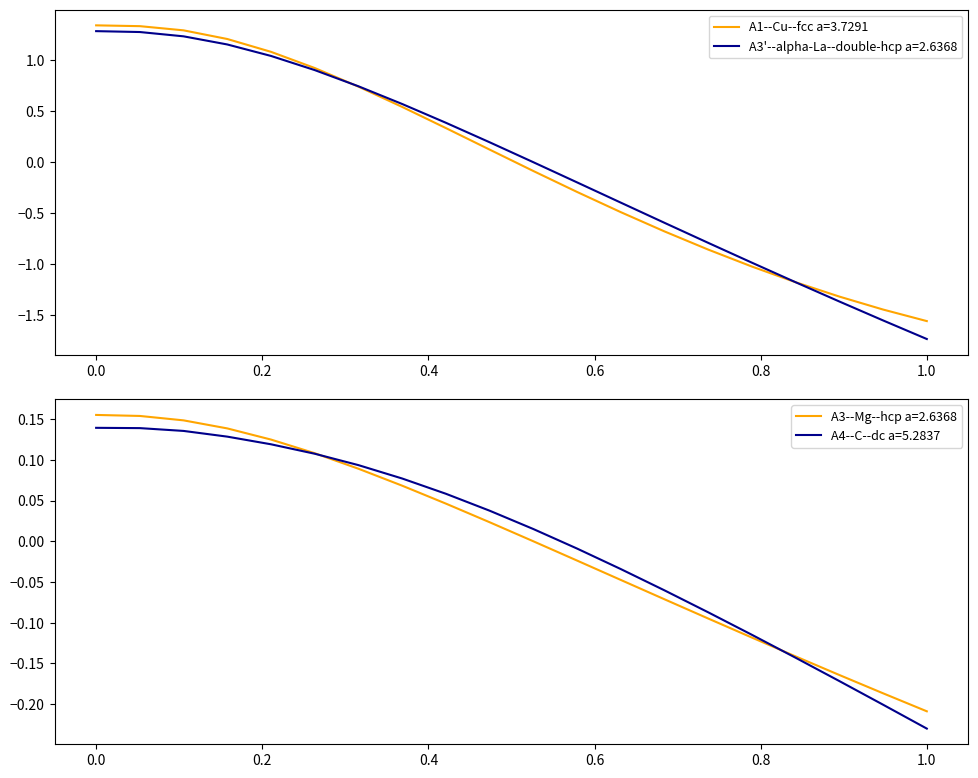

How many values in A3--Mg--hcp a=2.6368 are below zero?

9